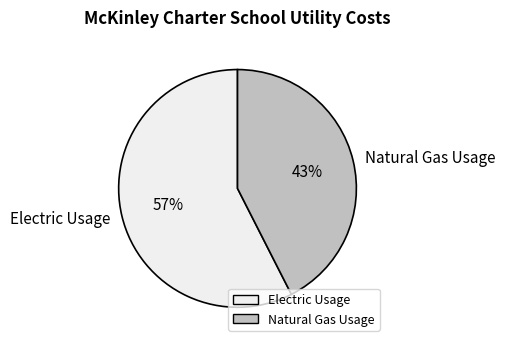

Which category accounts for the majority?

Electric Usage